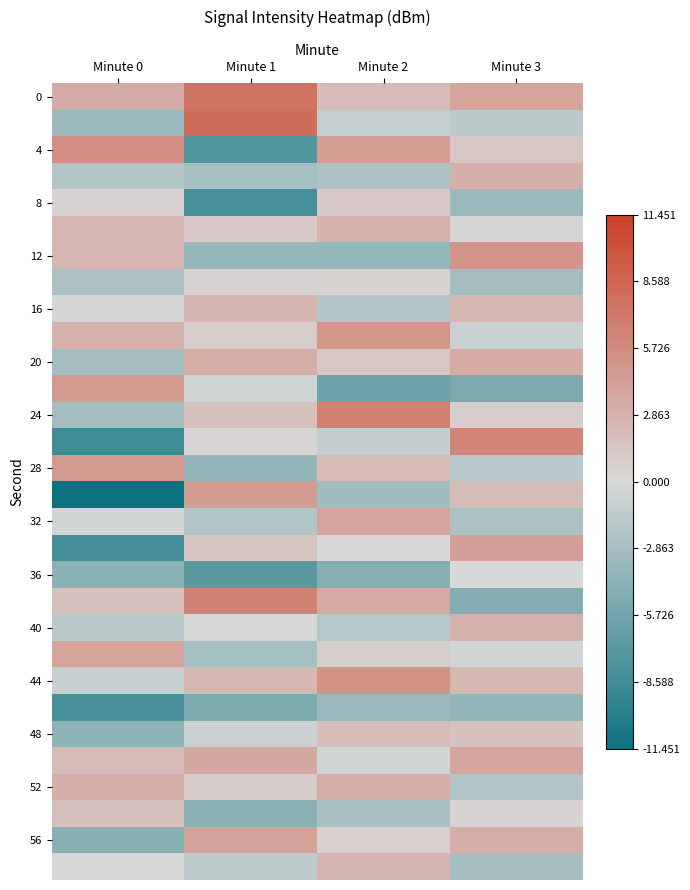

What is the maximum value shown in the chart?

8.1